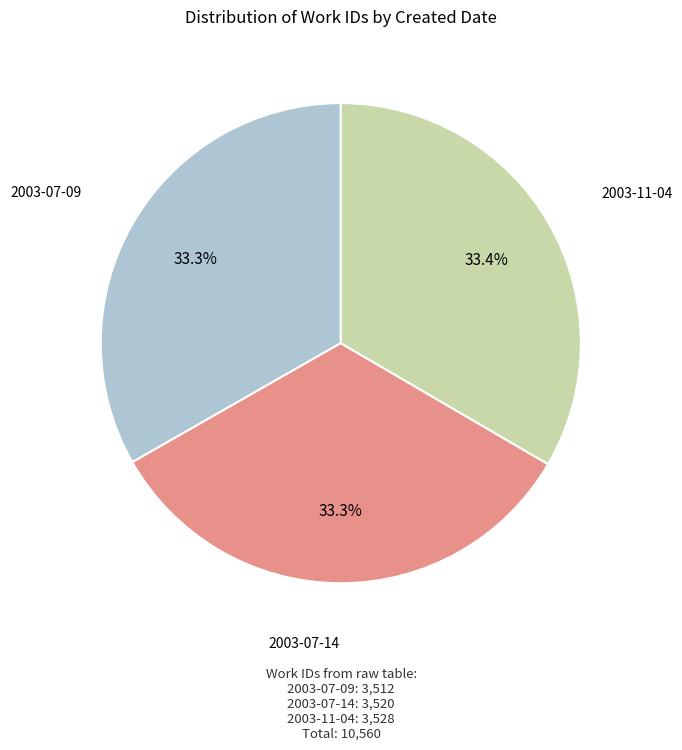

To the nearest percent, what is the combined percentage of 2003-11-04 and 2003-07-09?

67%